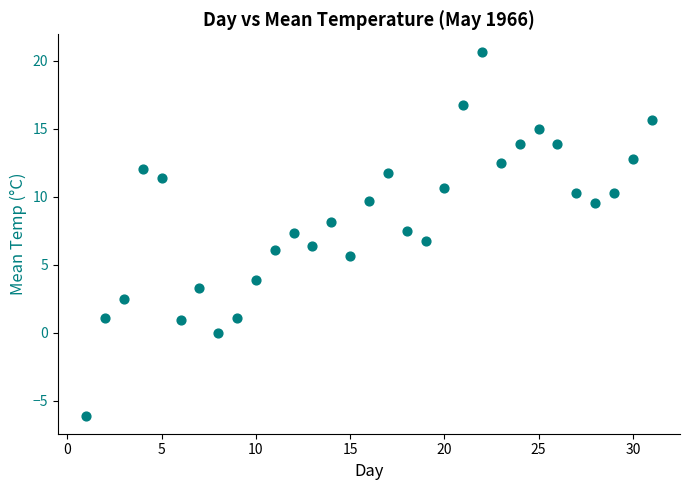

What is the range of X values (max minus min)?

30.0